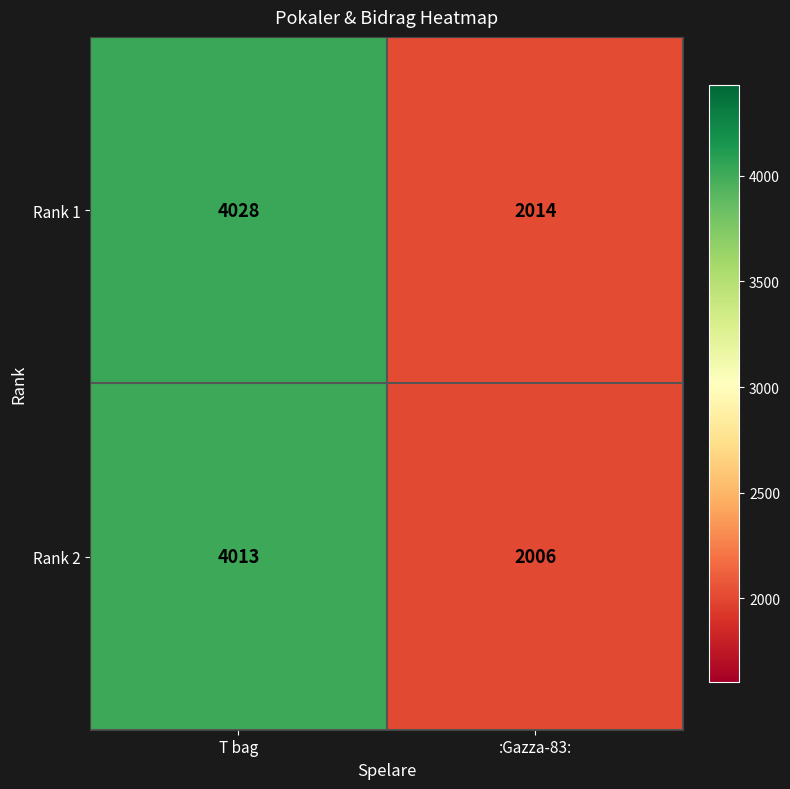

At which category is the sum across all series the highest?

T bag